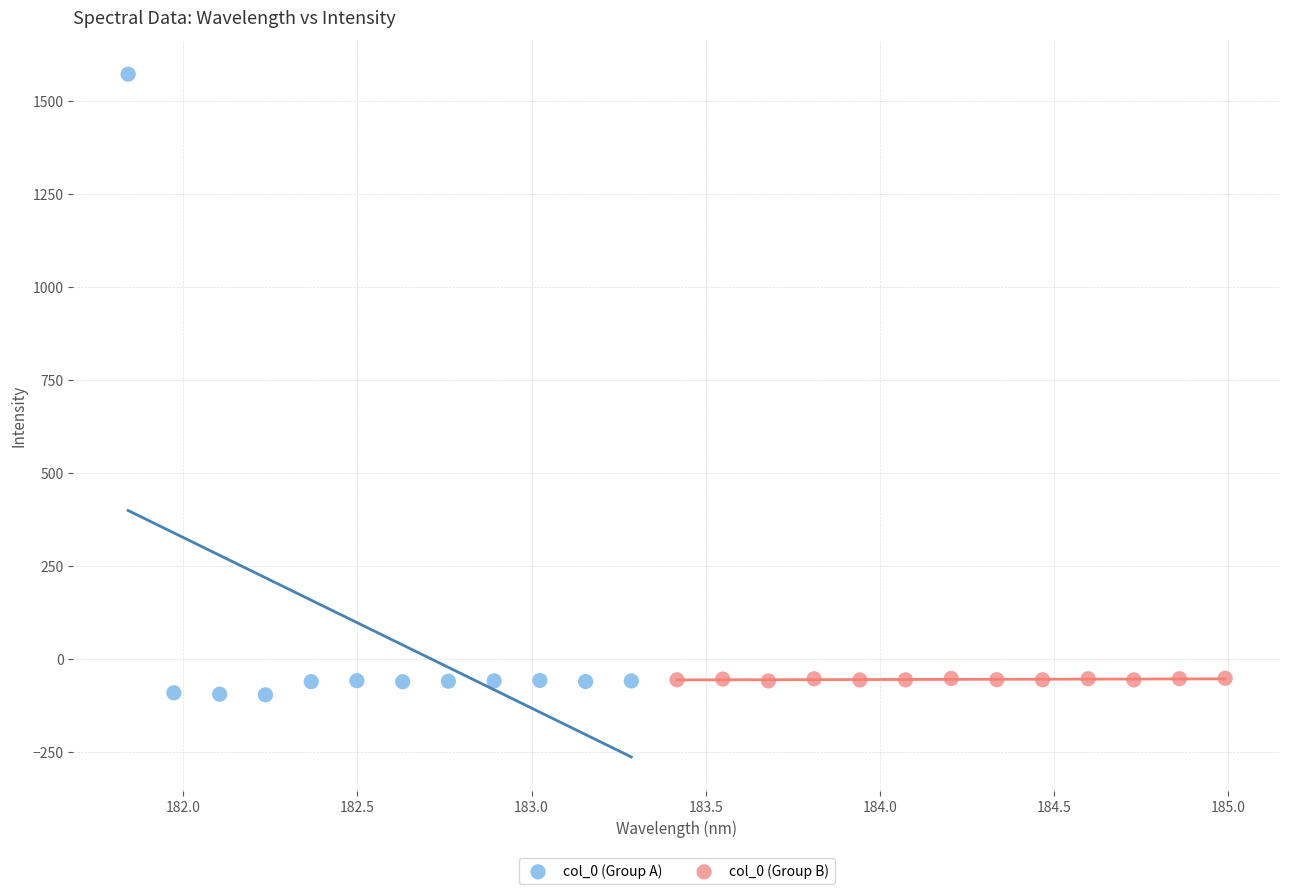

Which series has the widest spread of Y values?

col_0 (Group A)